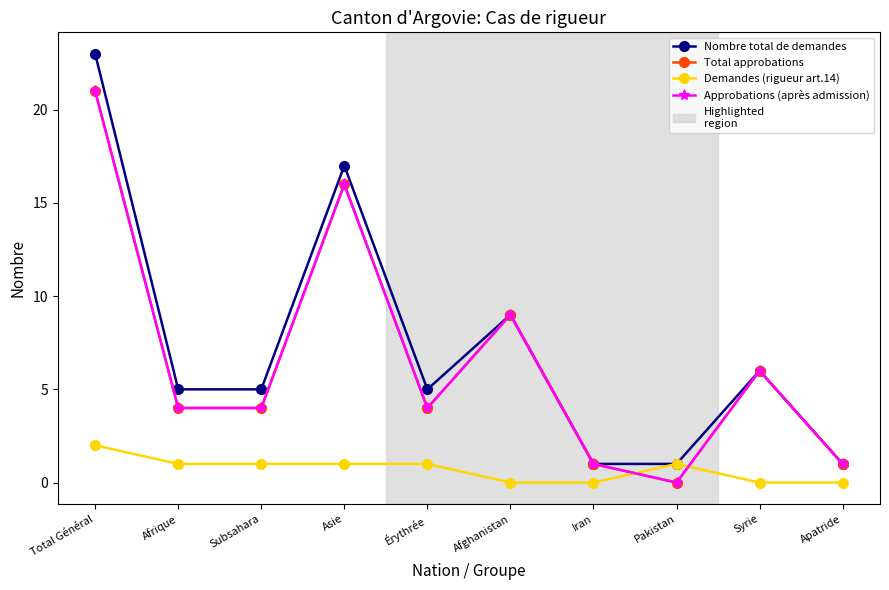

Which series has the widest spread of values?

Nombre total de demandes